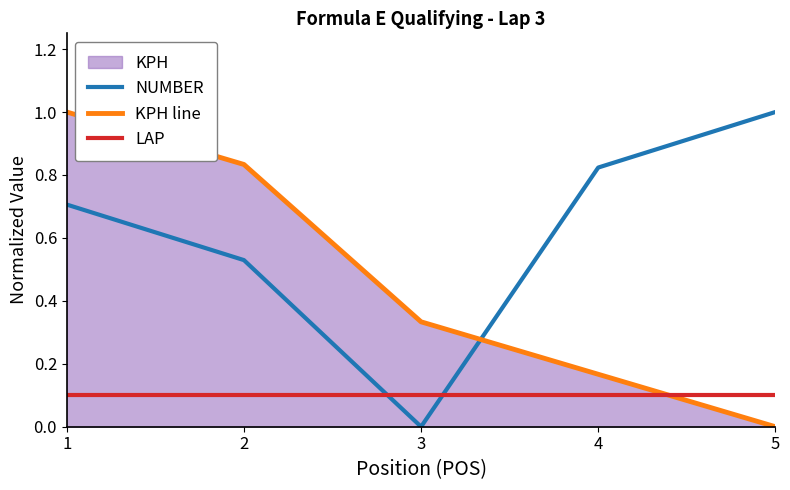

True or false: KPH line and LAP cross at least once.

True